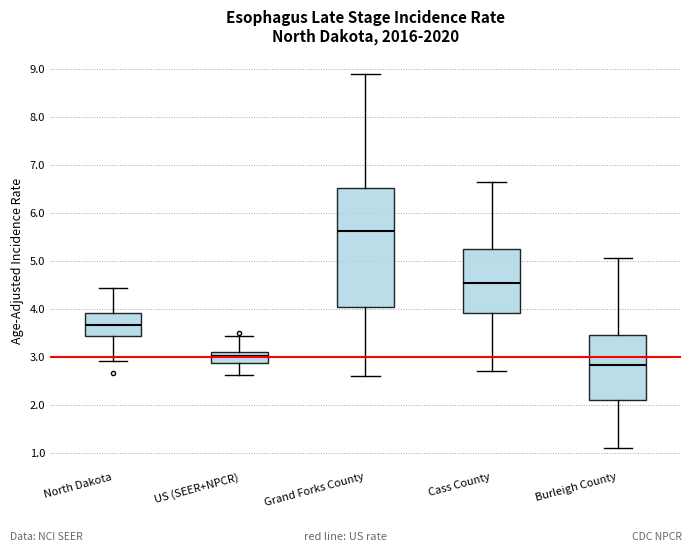

Comparing the boxes themselves (not the whiskers), which one is the tallest?

Grand Forks County